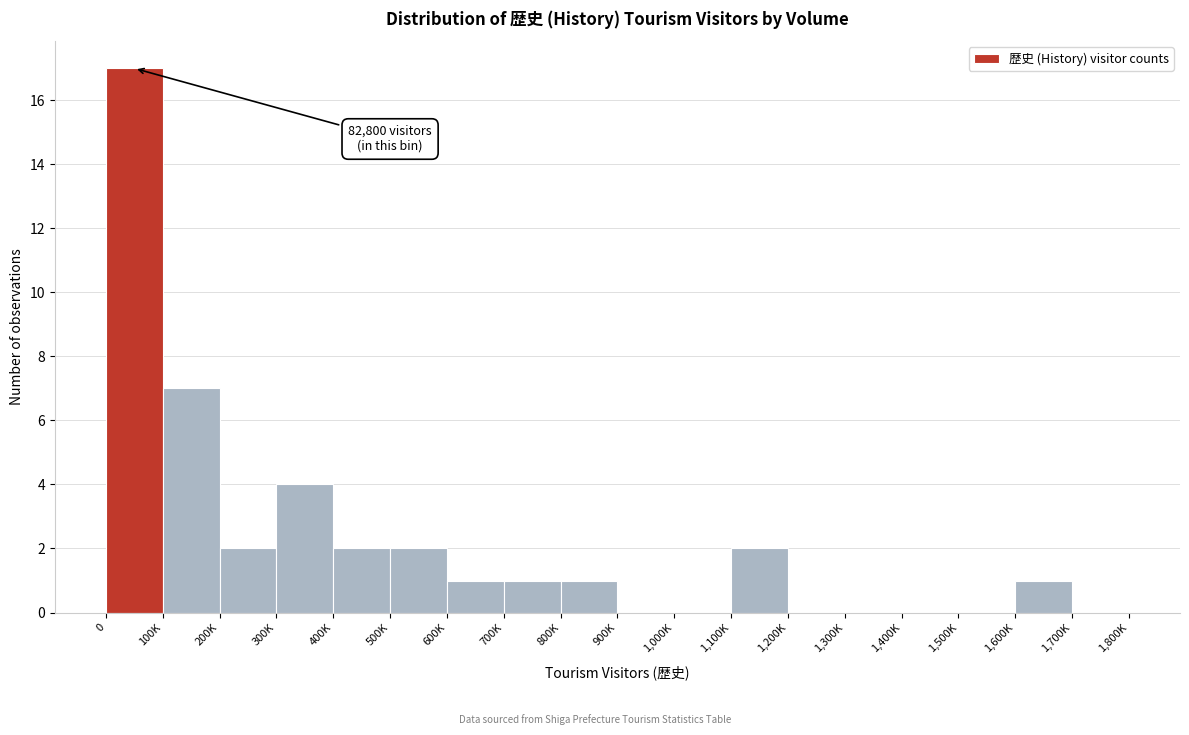

Reading left to right, what are all the values shown in this chart?

0=17	100K=7	200K=2	300K=4	400K=2	500K=2	600K=1	700K=1	800K=1	900K=0	1,000K=0	1,100K=2	1,200K=0	1,300K=0	1,400K=0	1,500K=0	1,600K=1	1,700K=0